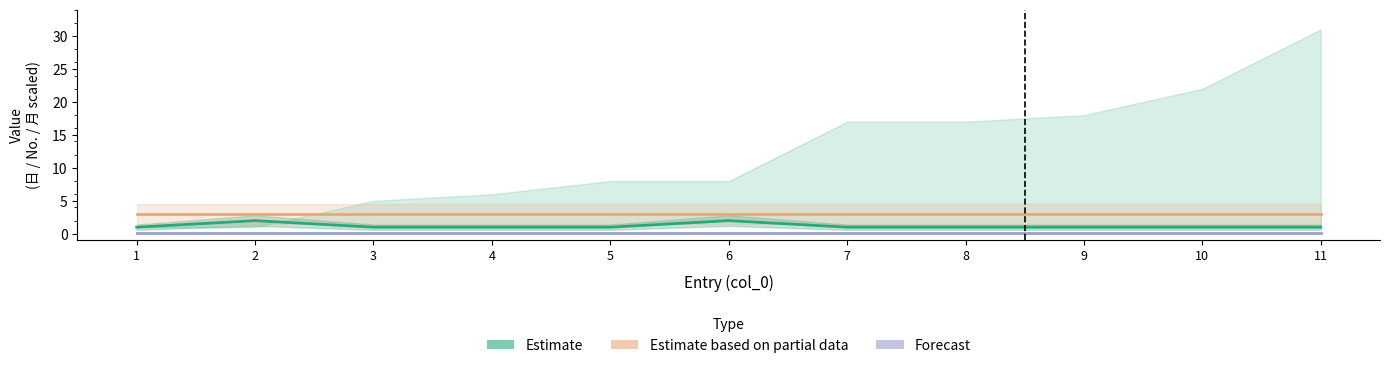

True or false: Estimate and Forecast cross at least once.

False